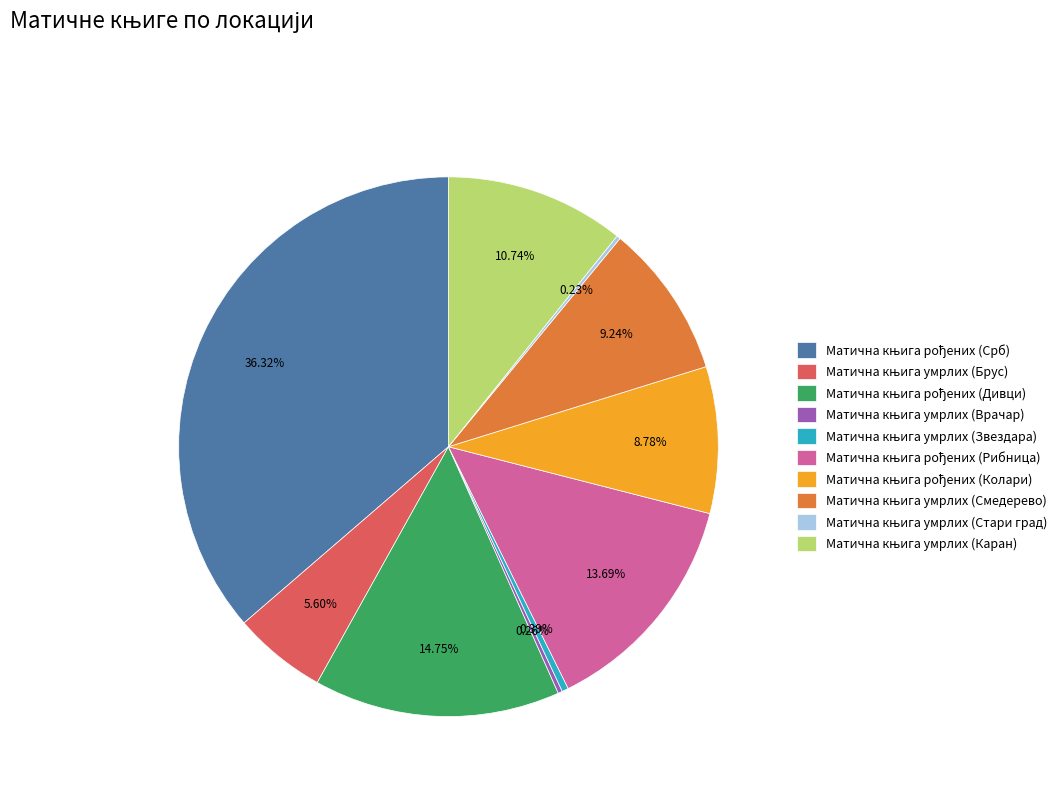

Is there any slice that represents more than half of the pie?

No